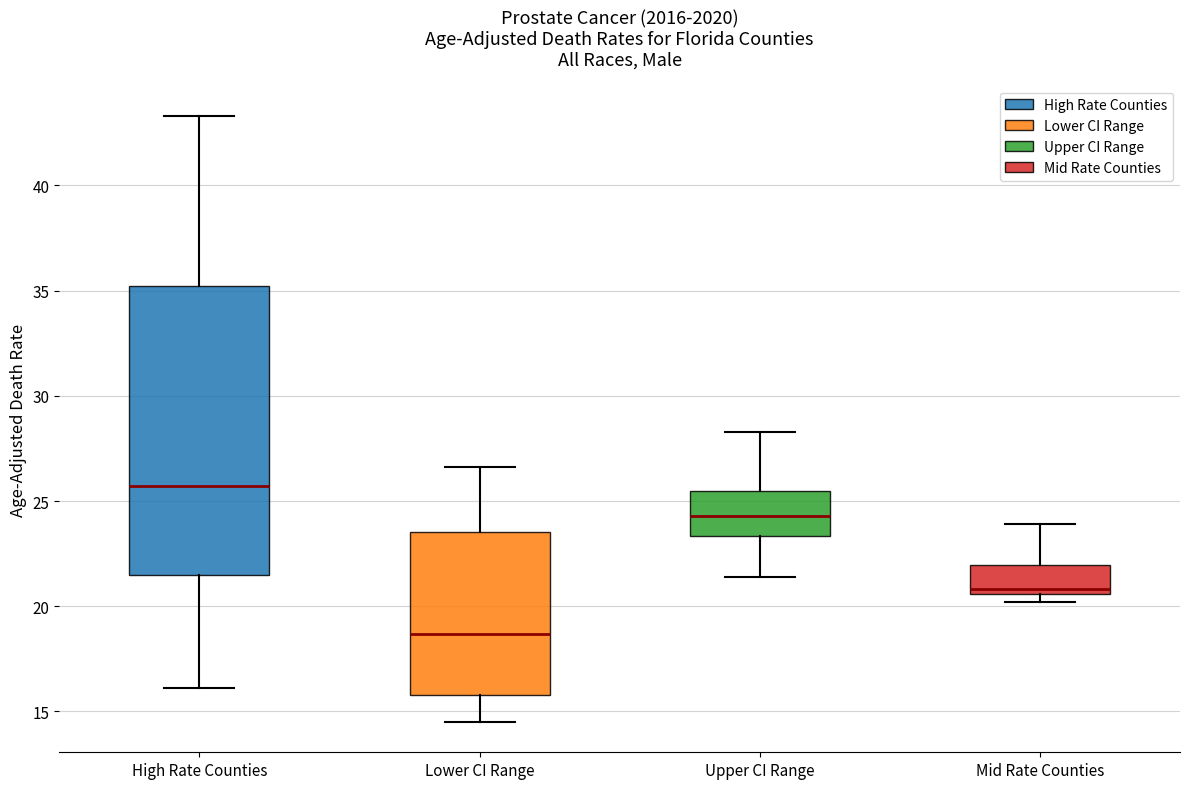

Reading left to right, transcribe this box plot: for each box, give where its median line is, the range the box spans, and where its two whiskers end, as read against the y-axis. The values are not printed on the chart, so give them approximately, as read against the axis.

High Rate Counties: median 25.5, box 21.5 to 35.0, whiskers 16.0 to 43.5
Lower CI Range: median 18.5, box 16.0 to 23.5, whiskers 14.5 to 26.5
Upper CI Range: median 24.5, box 23.5 to 25.5, whiskers 21.5 to 28.5
Mid Rate Counties: median 21.0, box 20.5 to 22.0, whiskers 20.0 to 24.0